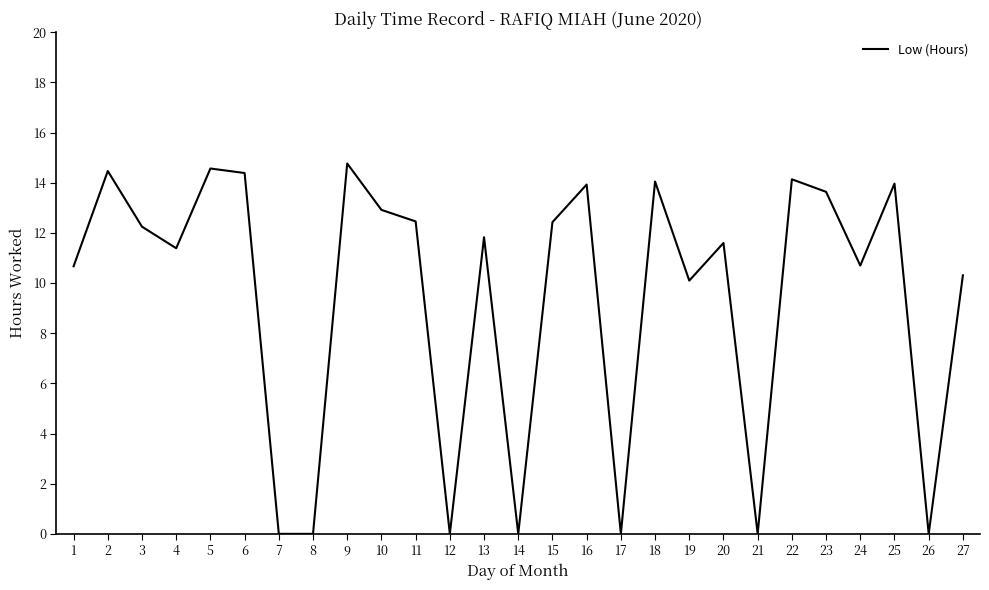

What is the difference between the maximum and minimum values?

14.8